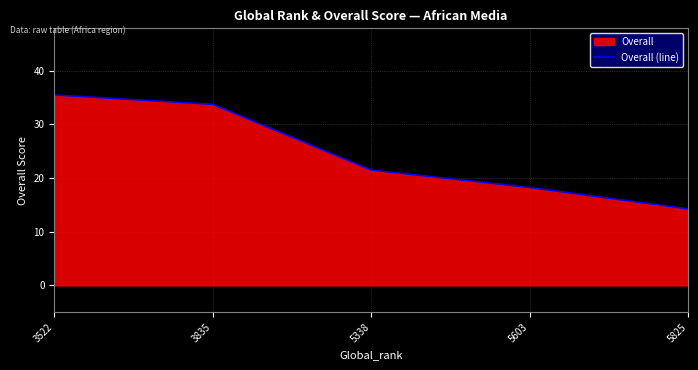

What is the sum of all values?

123.2